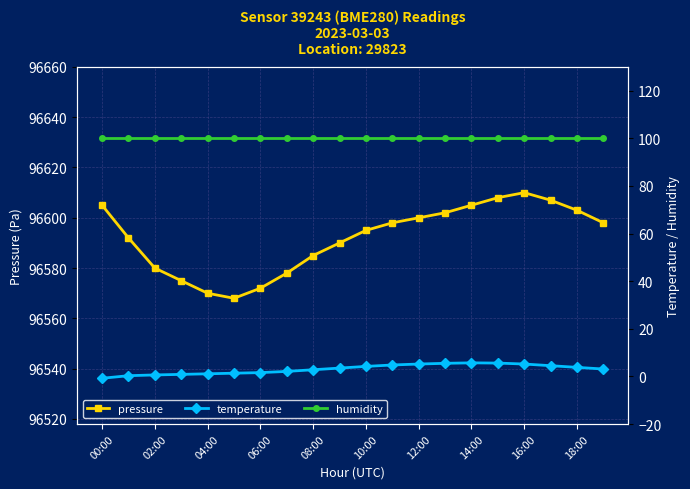

True or false: humidity has more than 1 interior local peaks.

False